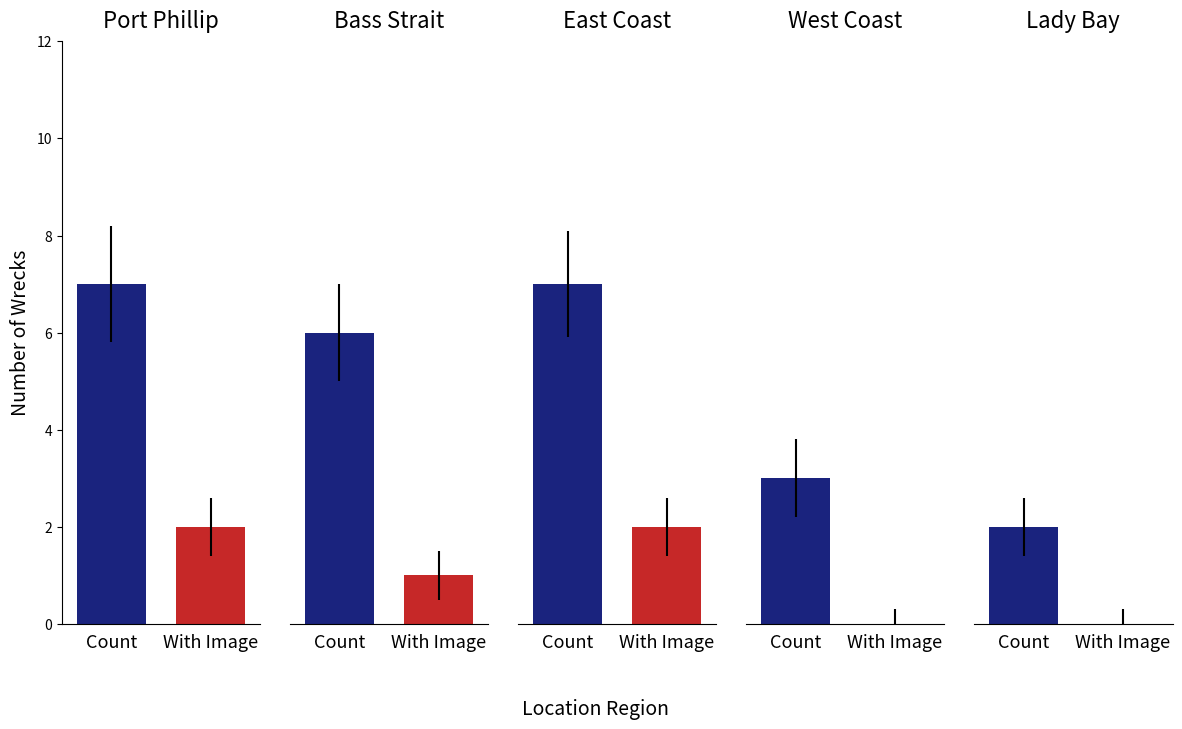

How many data points in Count are above 6?

2